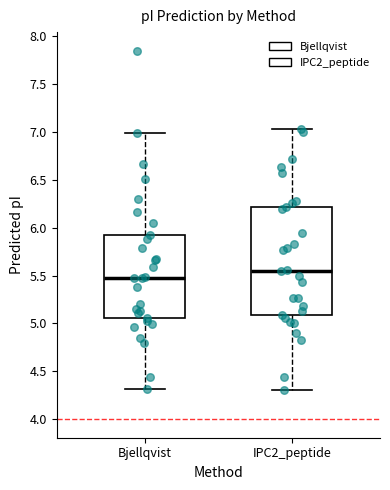

Where does the upper whisker of the box for IPC2_peptide end on the y-axis? The values are not printed on the chart, so give them approximately, as read against the axis.

7.05